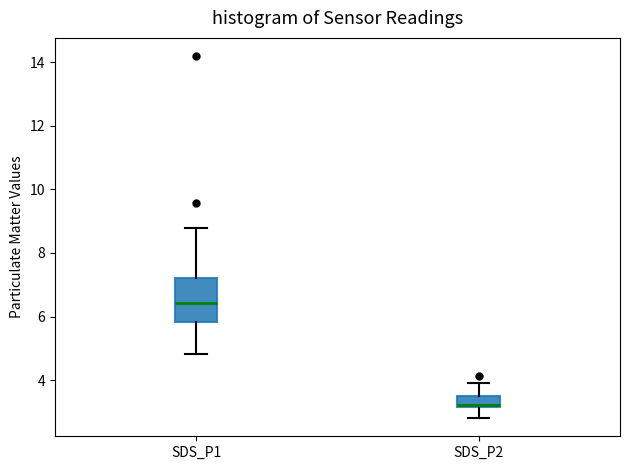

Reading left to right, read every box against the y-axis: the position of its median line, the range the box covers, and the ends of its whiskers. The values are not printed on the chart, so give them approximately, as read against the axis.

SDS_P1: median 6.4, box 5.8 to 7.2, whiskers 4.8 to 8.8
SDS_P2: median 3.2 (just above the box's lower edge), box 3.2 to 3.6, whiskers 2.8 to 4.0